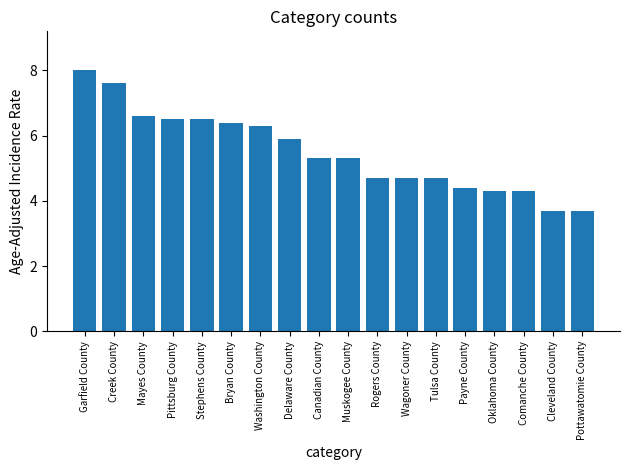

Which label corresponds to the largest value in the chart?

Garfield County